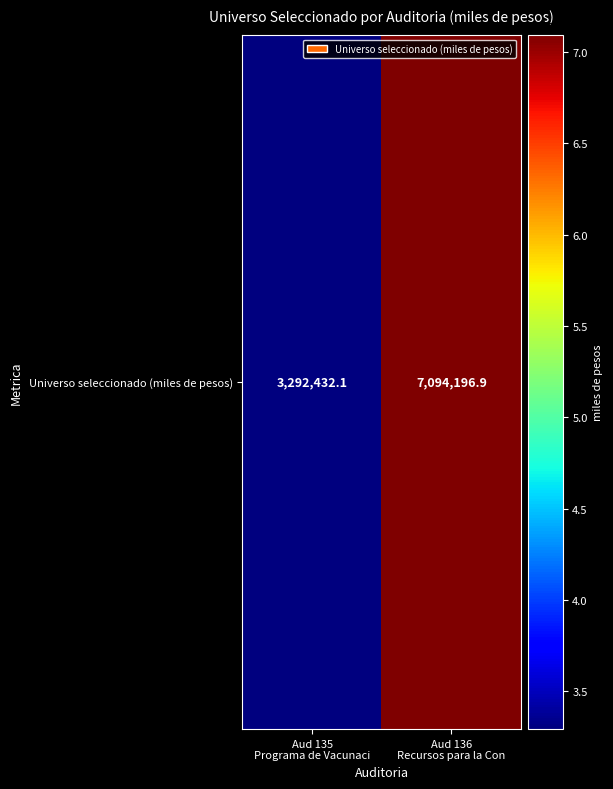

Reading left to right, extract all data points from this chart.

3292432.1	7094196.9